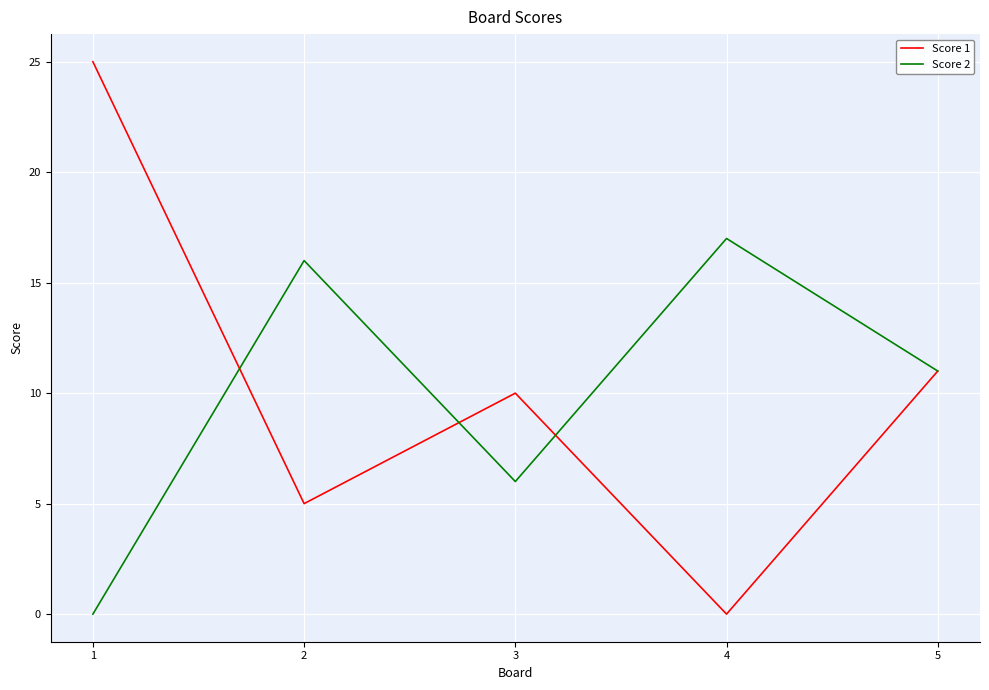

What are all the series names shown in the legend?

Score 1, Score 2